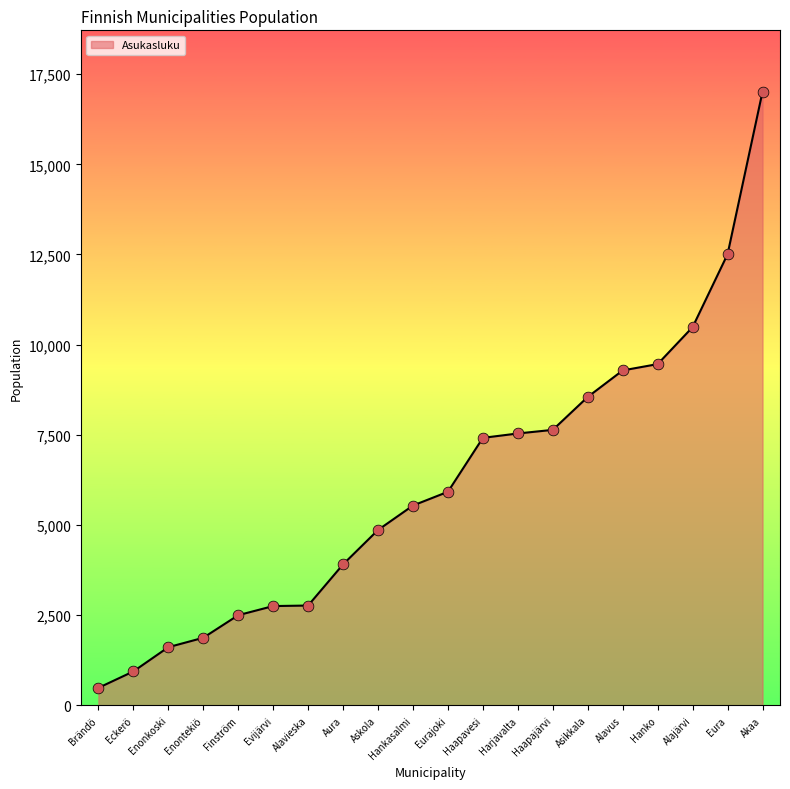

Between Eckerö and Haapavesi, which is larger?

Haapavesi